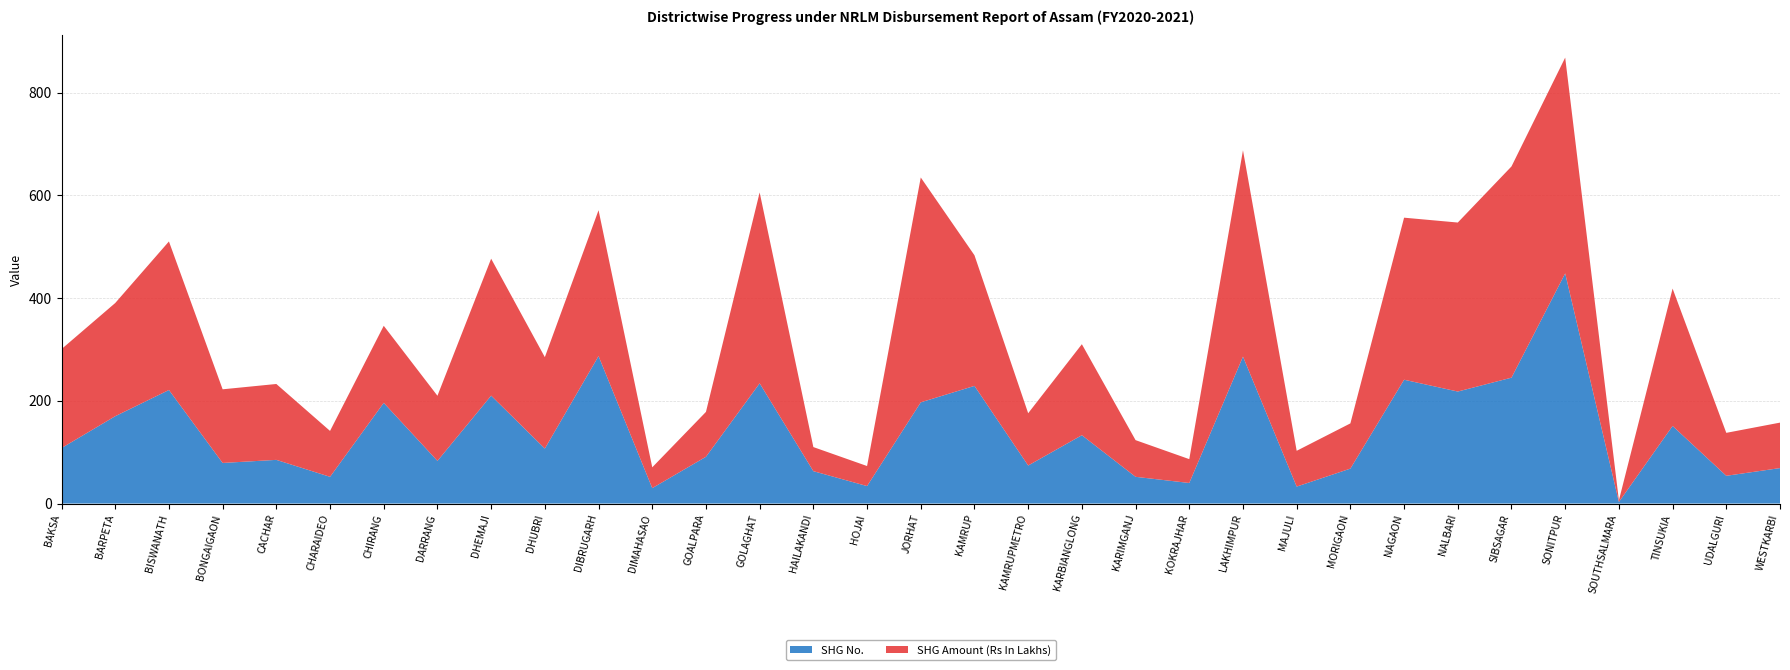

Reading left to right, what are all the values shown in this chart?

SHG Amount (Rs In Lakhs): BAKSA=192.6	BARPETA=220.3	BISWANATH=289.1	BONGAIGAON=143.3	CACHAR=147.7	CHARAIDEO=89.3	CHIRANG=150.0	DARRANG=126.8	DHEMAJI=266.6	DHUBRI=177.9	DIBRUGARH=284.0	DIMAHASAO=40.5	GOALPARA=87.4	GOLAGHAT=371.5	HAILAKANDI=46.9	HOJAI=39.0	JORHAT=437.7	KAMRUP=254.3	KAMRUPMETRO=101.8	KARBIANGLONG=177.1	KARIMGANJ=71.4	KOKRAJHAR=46.4	LAKHIMPUR=401.6	MAJULI=69.6	MORIGAON=88.0	NAGAON=315.4	NALBARI=329.0	SIBSAGAR=411.2	SONITPUR=420.0	SOUTHSALMARA=3.2	TINSUKIA=267.4	UDALGURI=83.6	WESTKARBI=88.5
SHG No.: BAKSA=108.0	BARPETA=170.0	BISWANATH=221.0	BONGAIGAON=79.0	CACHAR=85.0	CHARAIDEO=52.0	CHIRANG=196.0	DARRANG=83.0	DHEMAJI=210.0	DHUBRI=107.0	DIBRUGARH=287.0	DIMAHASAO=30.0	GOALPARA=91.0	GOLAGHAT=234.0	HAILAKANDI=63.0	HOJAI=34.0	JORHAT=197.0	KAMRUP=229.0	KAMRUPMETRO=74.0	KARBIANGLONG=133.0	KARIMGANJ=52.0	KOKRAJHAR=40.0	LAKHIMPUR=286.0	MAJULI=33.0	MORIGAON=68.0	NAGAON=241.0	NALBARI=218.0	SIBSAGAR=245.0	SONITPUR=448.0	SOUTHSALMARA=3.0	TINSUKIA=151.0	UDALGURI=54.0	WESTKARBI=69.0